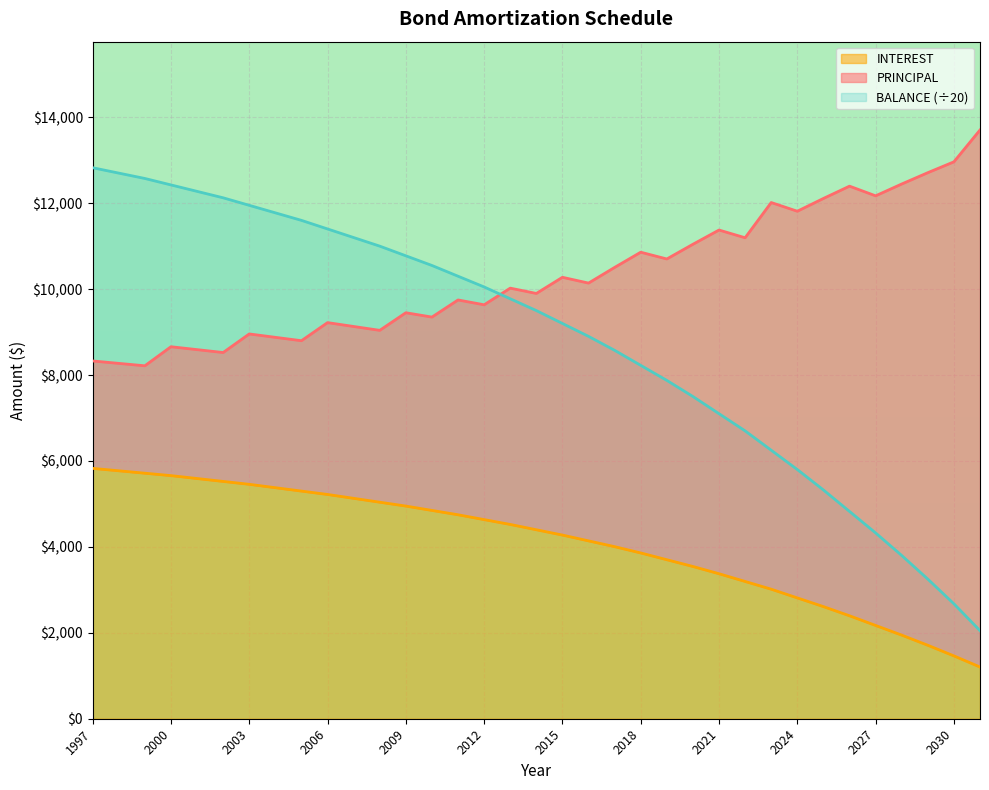

What is the minimum value for BALANCE?

2050.0